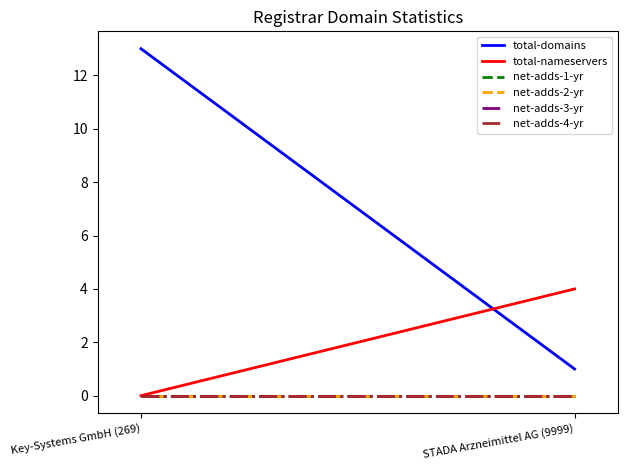

Which has a higher value, Key-Systems GmbH (269) or STADA Arzneimittel AG (9999)?

Key-Systems GmbH (269)